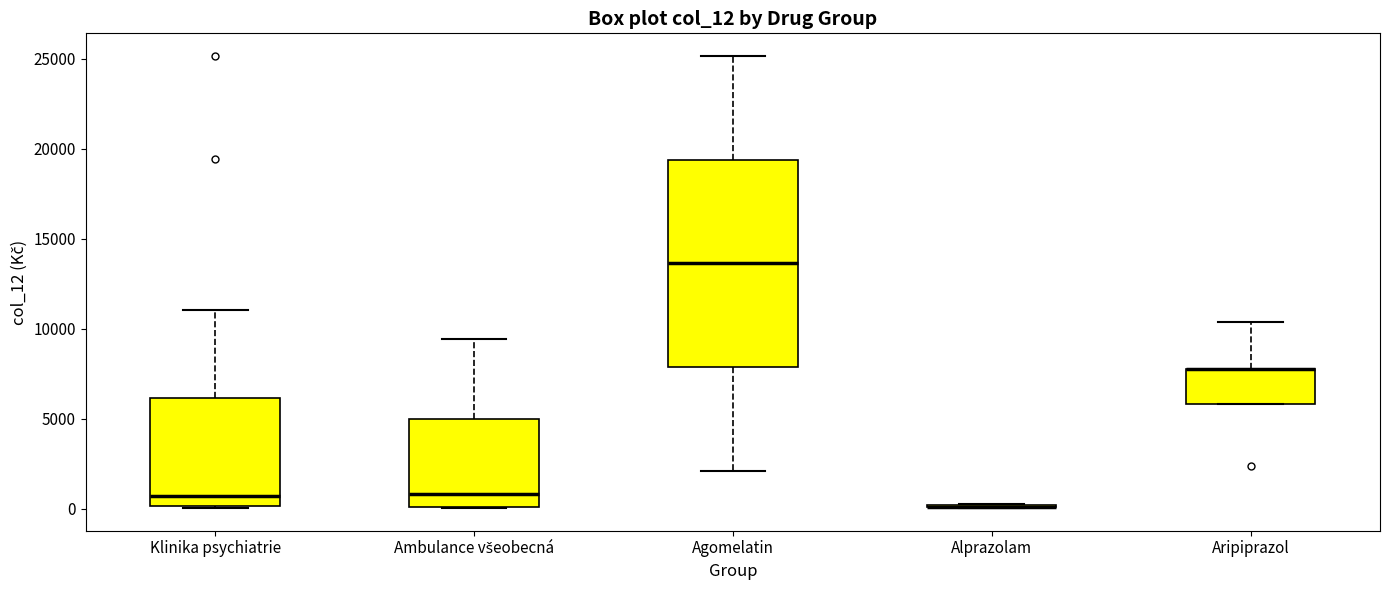

Where does the upper whisker of the box for Agomelatin end on the y-axis? The values are not printed on the chart, so give them approximately, as read against the axis.

25000